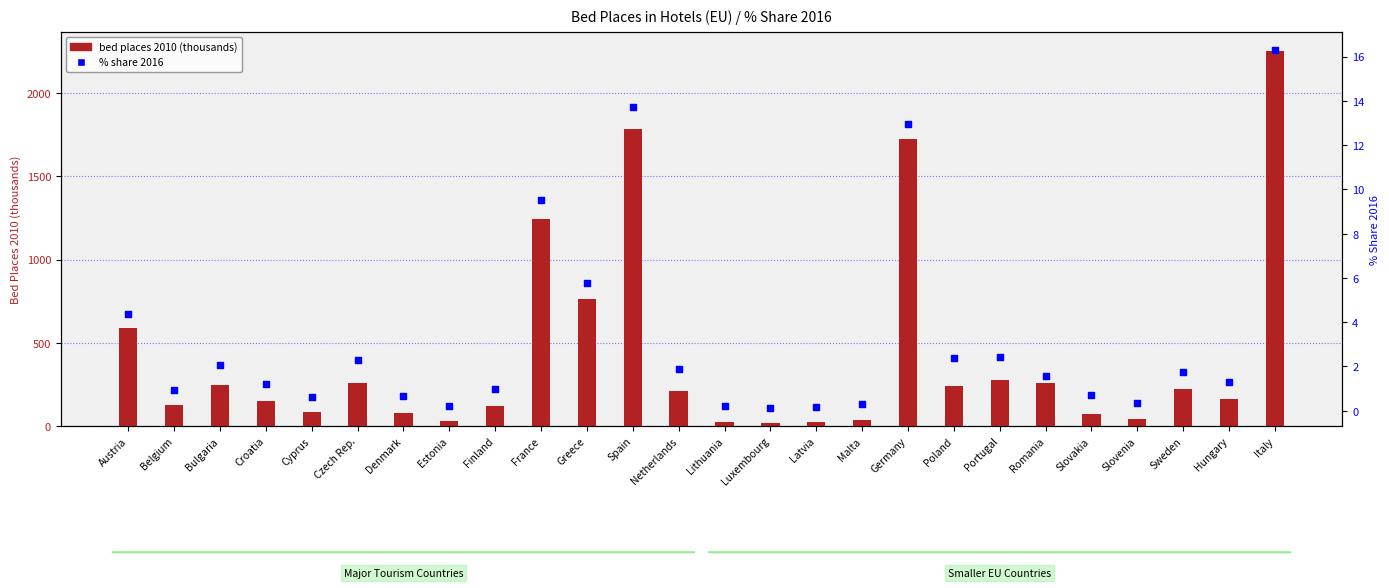

Which series reaches the maximum Y coordinate?

bed places 2010 (thousands)